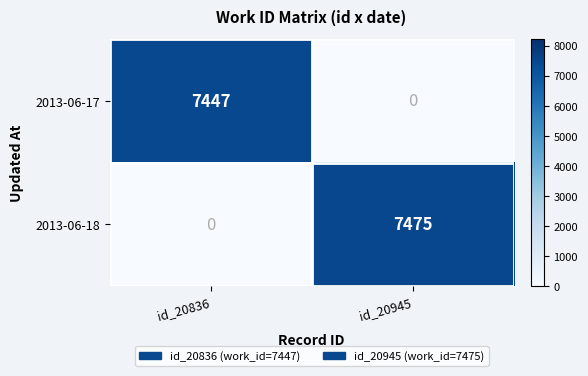

What is the difference between the highest and lowest values at id_20836?

7447